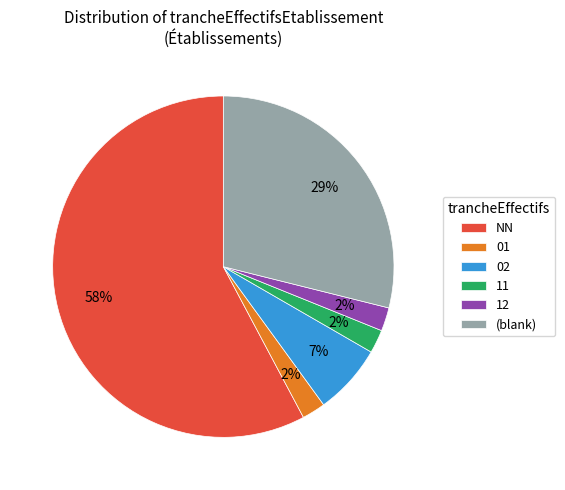

To the nearest percent, what is the difference between the 11 and 12 slice percentages?

0%